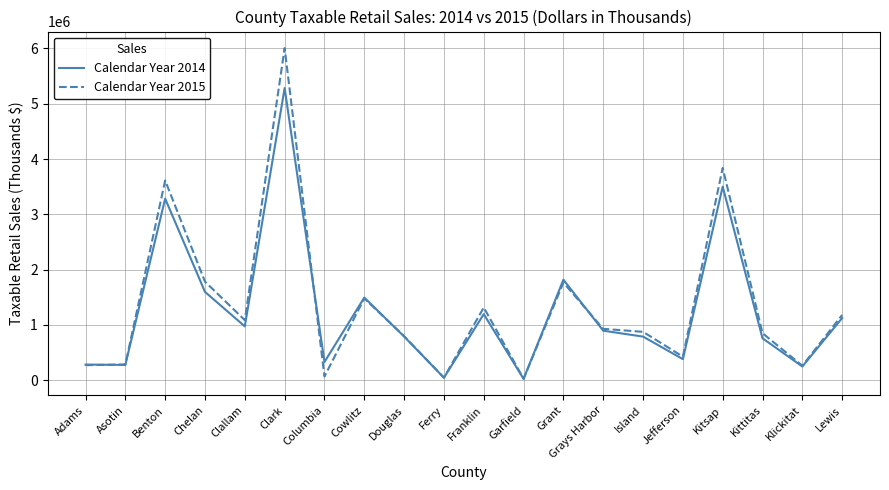

List the series in order of their peak value, lowest first.

Calendar Year 2014, Calendar Year 2015